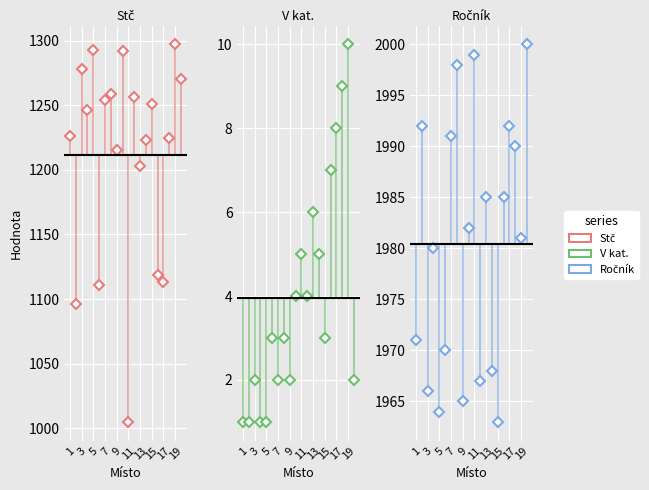

What are all the series names shown in the legend?

Stč, V kat., Ročník